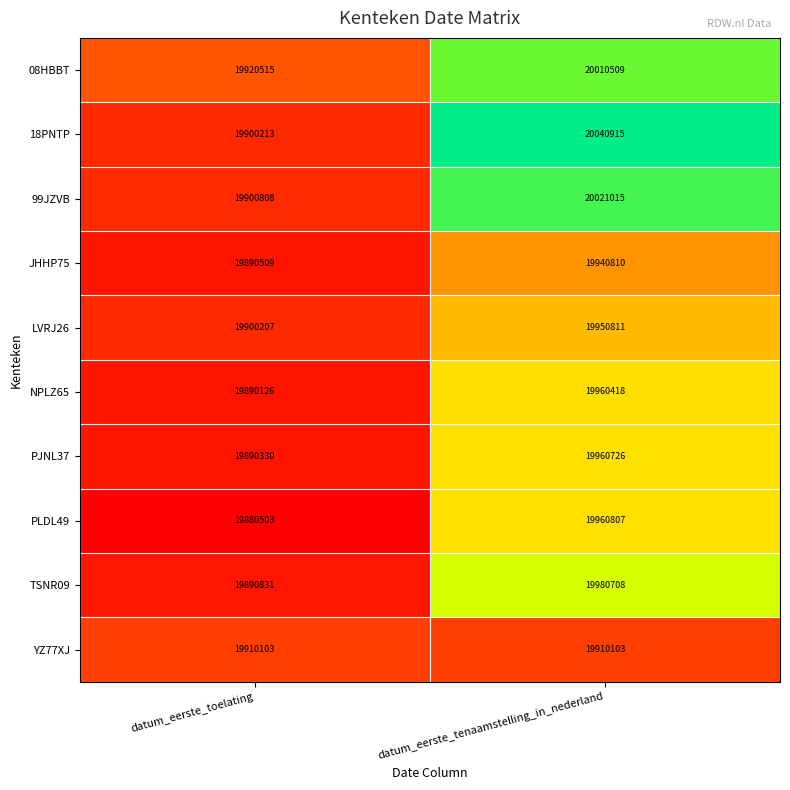

What is the difference between the maximum and minimum values in the NPLZ65 series?

70292